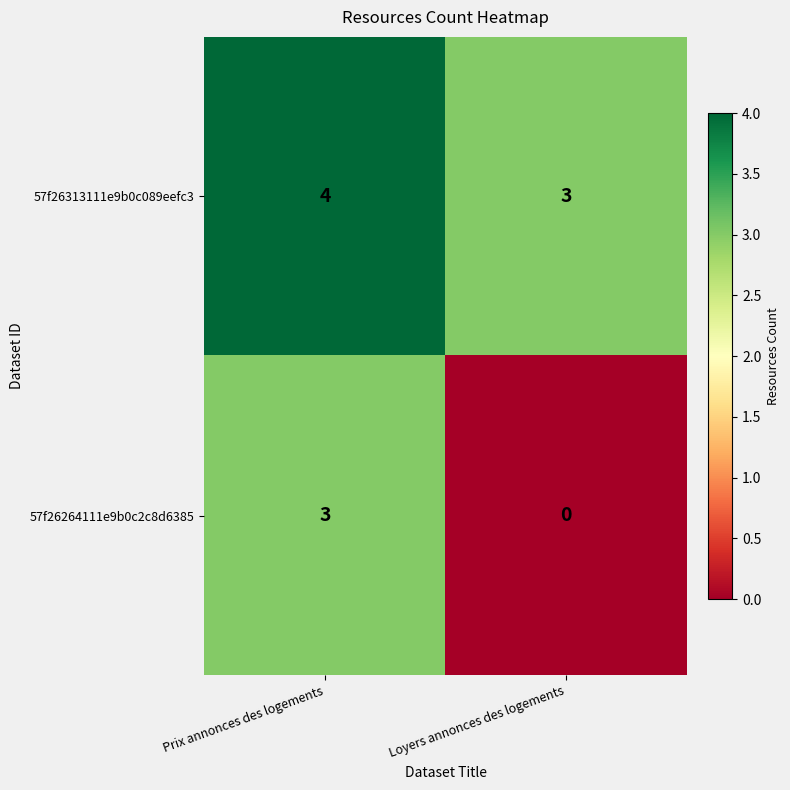

Between Prix annonces des logements and Loyers annonces des logements, which series saw the biggest shift?

57f26264111e9b0c2c8d6385